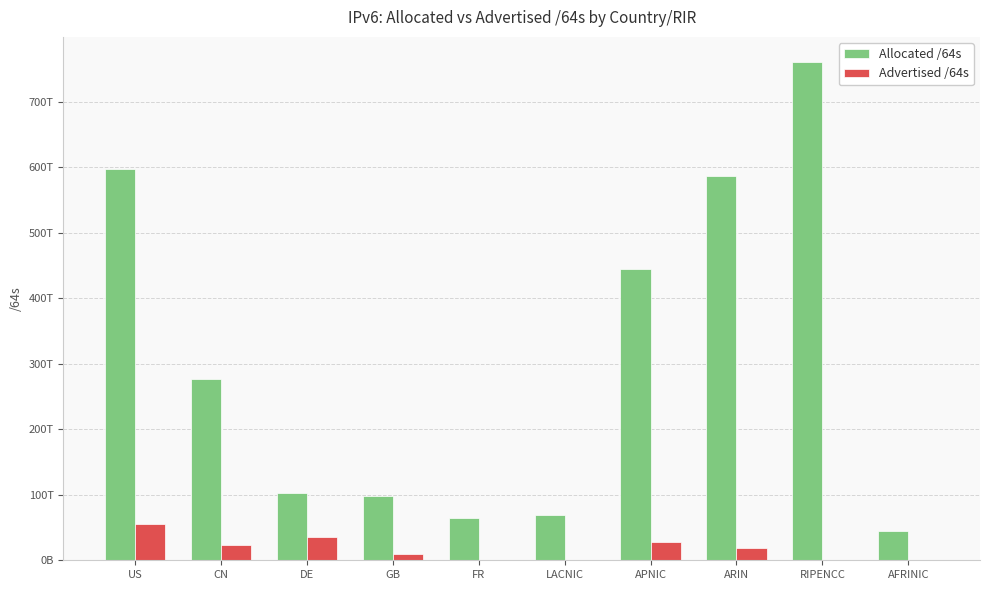

What position from the right is RIPENCC?

2